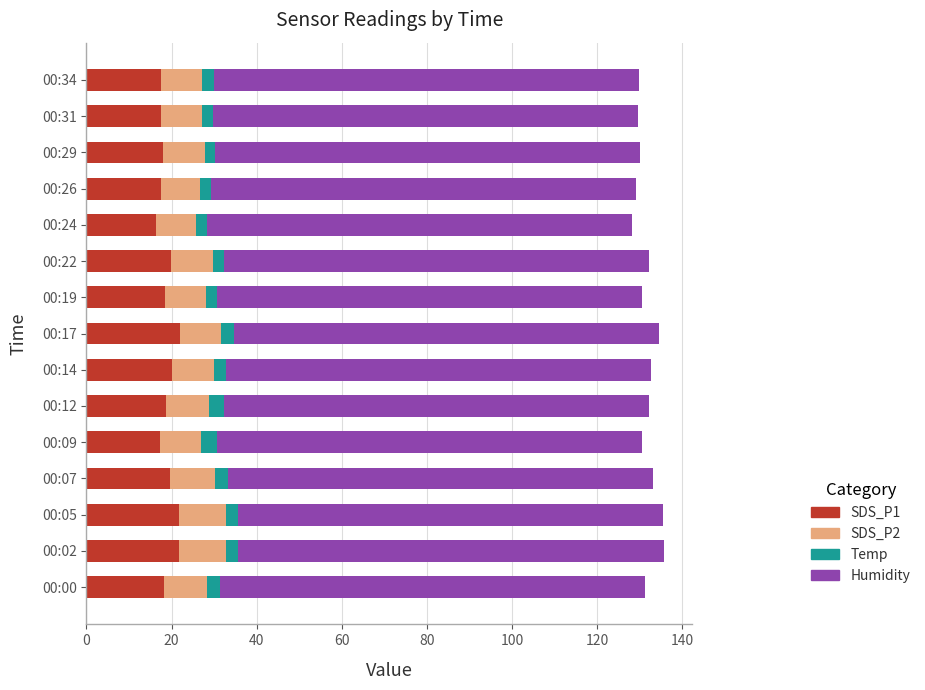

What is the difference between the second highest and second lowest values in the SDS_P1 series?

4.3